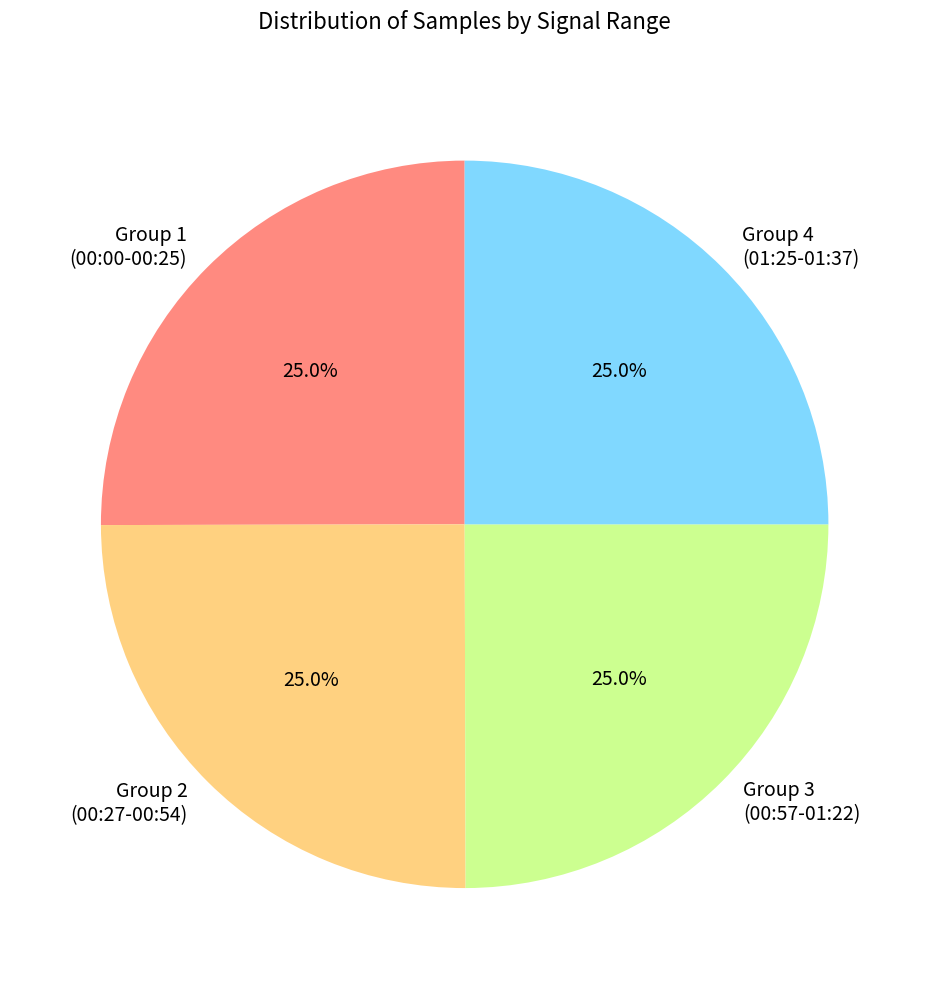

What percentage is NOT represented by Group 2 (00:27-00:54)?

75.0%